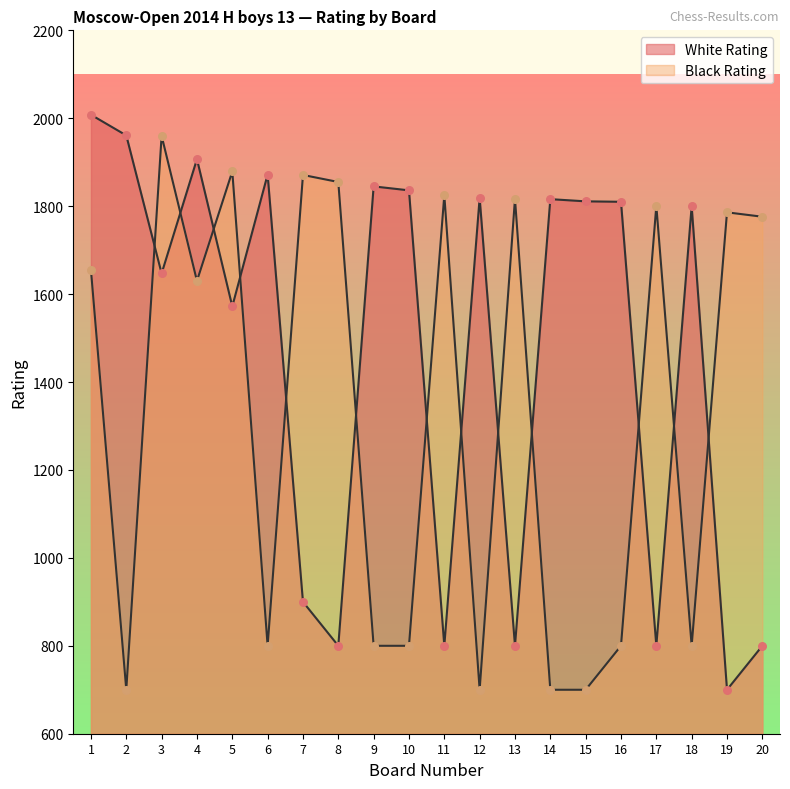

Which series has the largest total across all categories?

White Rating